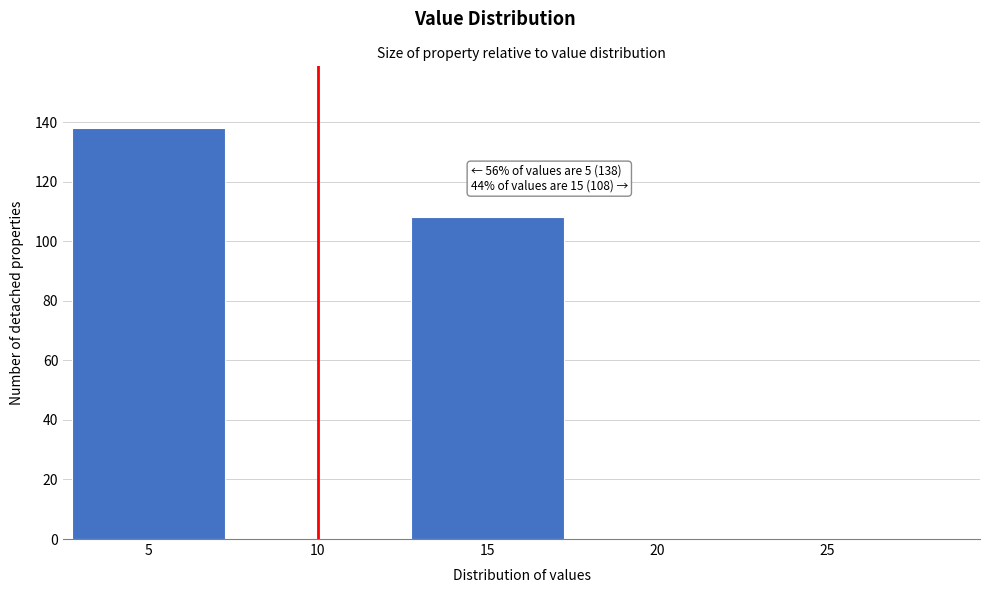

Reading left to right, transcribe all the data shown in this chart.

5=138	10=0	15=108	20=0	25=0